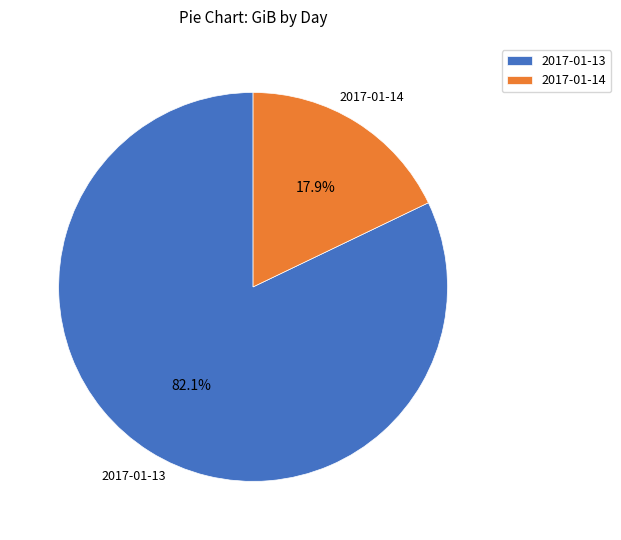

What percentage is the 2017-01-13 slice, to the nearest percent?

82%